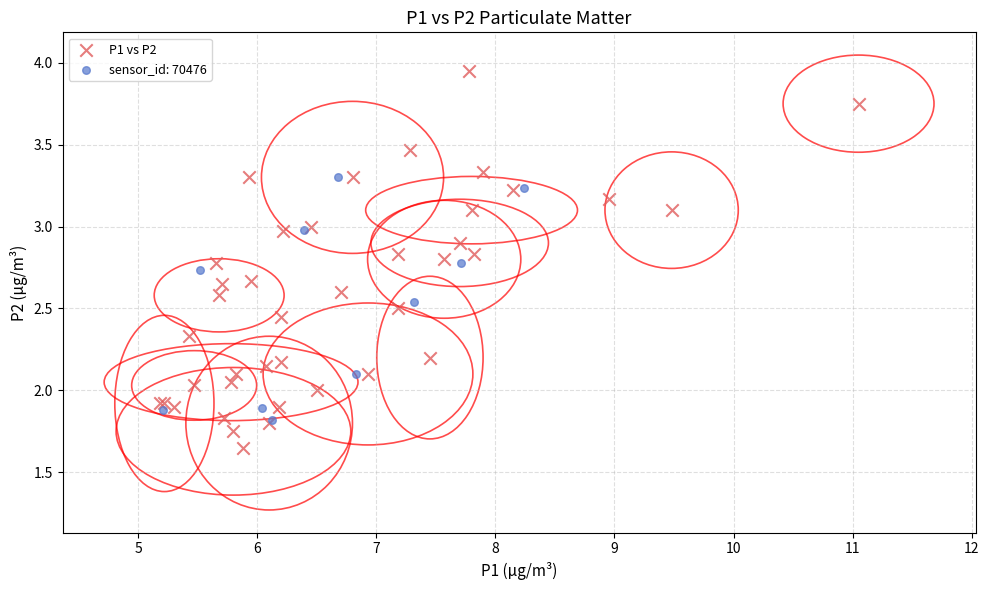

Which series has the largest Y range (max minus min)?

P1 vs P2